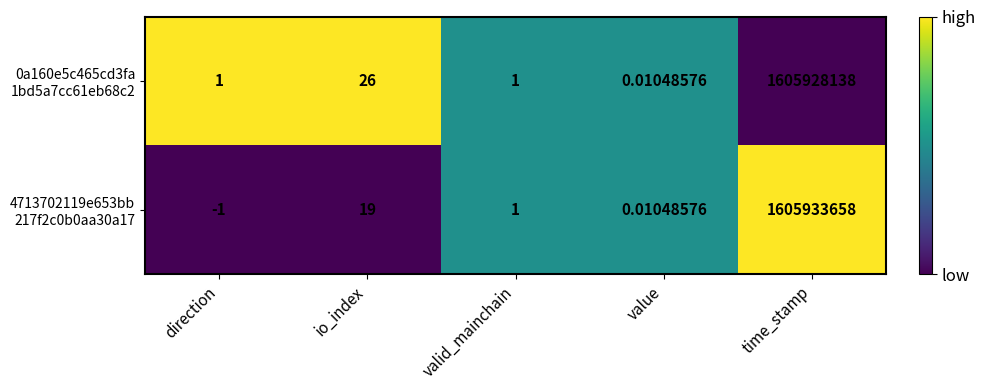

At which category is the sum across all series the highest?

time_stamp